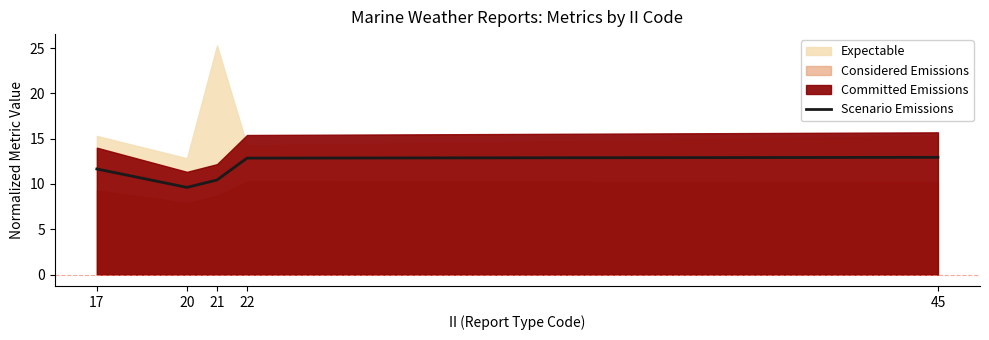

What is the difference between the values at 45 and 22?

0.1